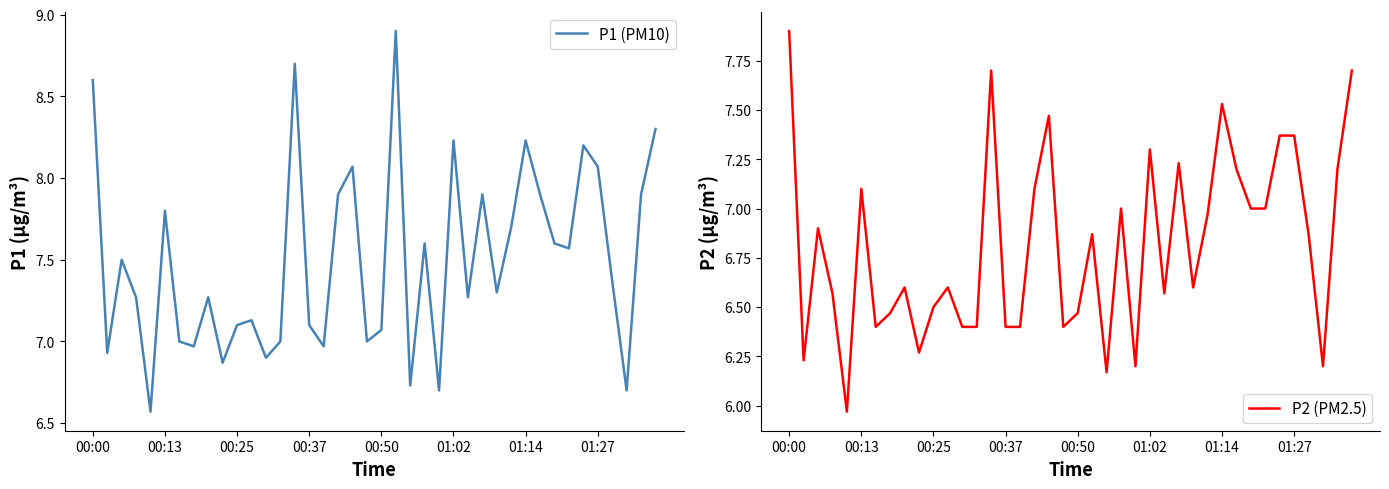

True or false: P2 (PM2.5) has a value of 6.9 at 21.

True